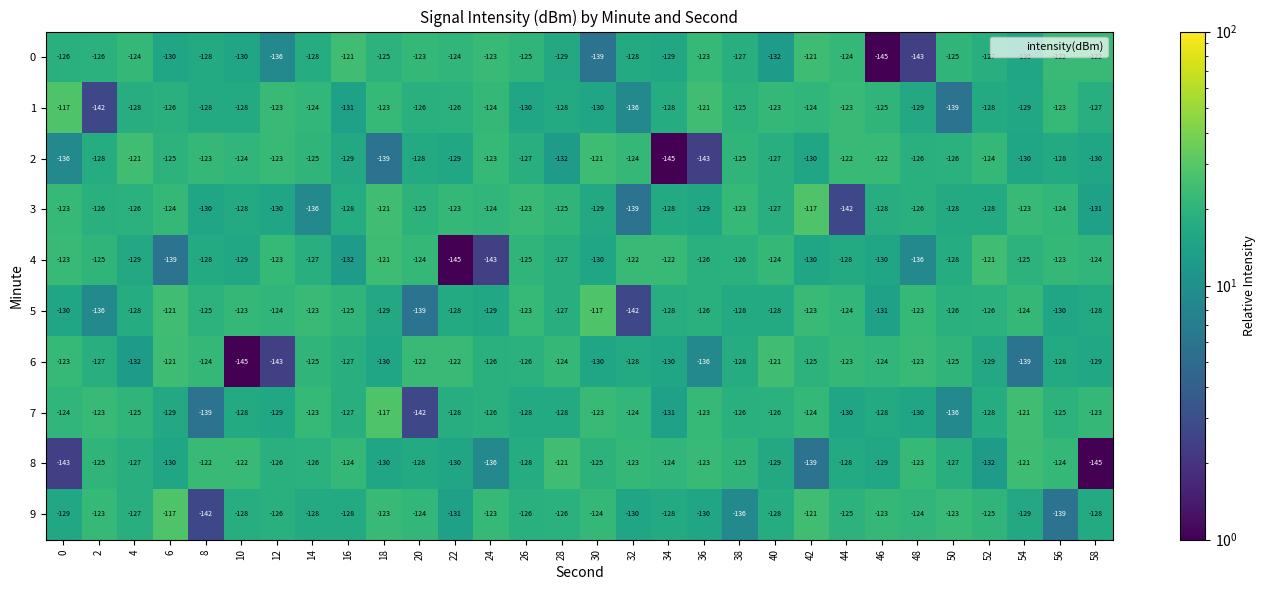

Is the value of 0 at 4 greater than the value of 4 at 4?

Yes